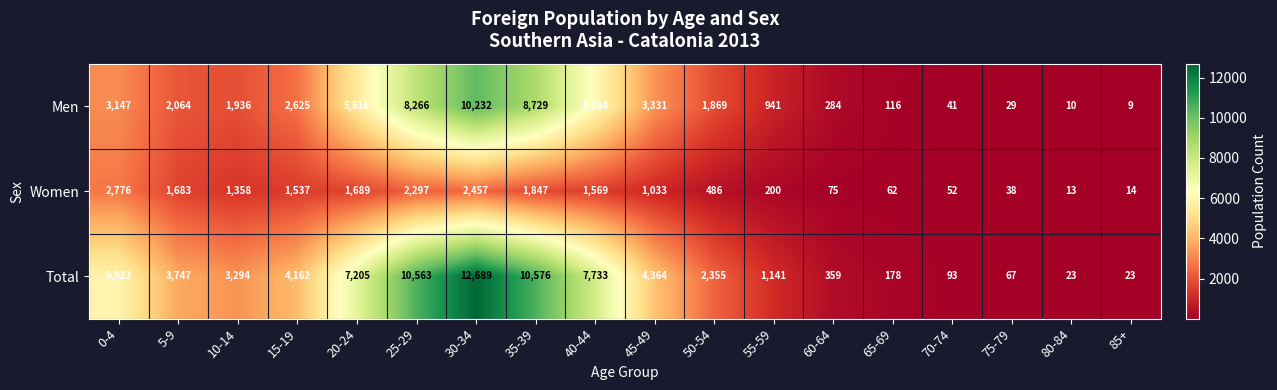

What is the difference between the maximum and second lowest values in the Men series?

10222